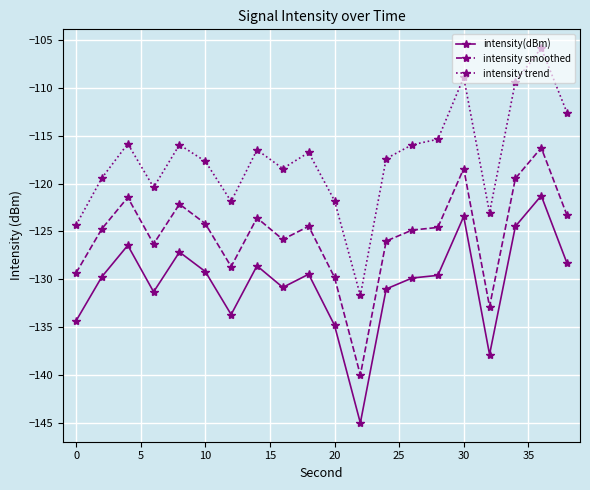

Which series has the largest range (max minus min)?

intensity trend